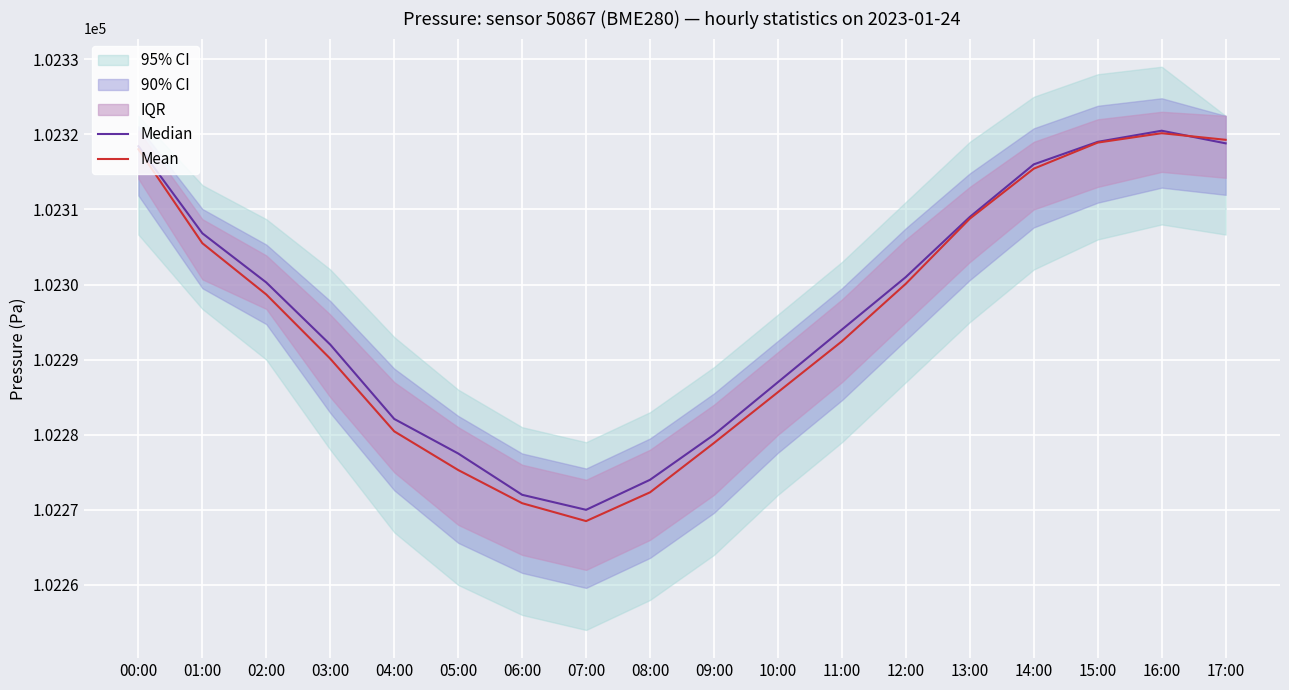

True or false: Mean has a value of 161989.9 at 05:00.

False